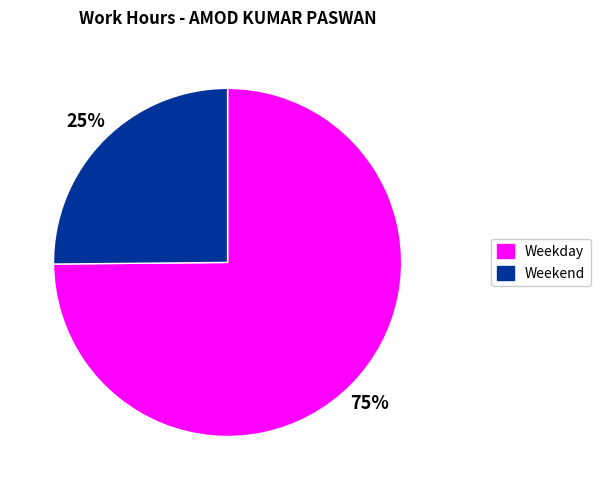

To the nearest percent, what is the average slice percentage?

50%